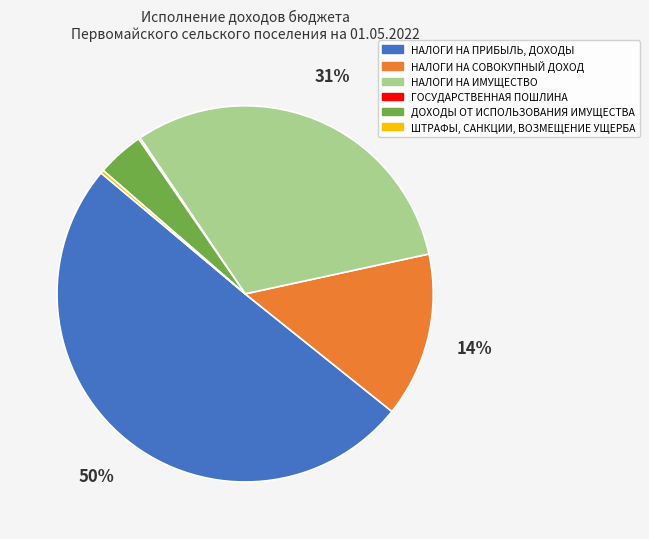

What is the ratio of the value at ДОХОДЫ ОТ ИСПОЛЬЗОВАНИЯ ИМУЩЕСТВА to the value at ШТРАФЫ, САНКЦИИ, ВОЗМЕЩЕНИЕ УЩЕРБА?

14.5